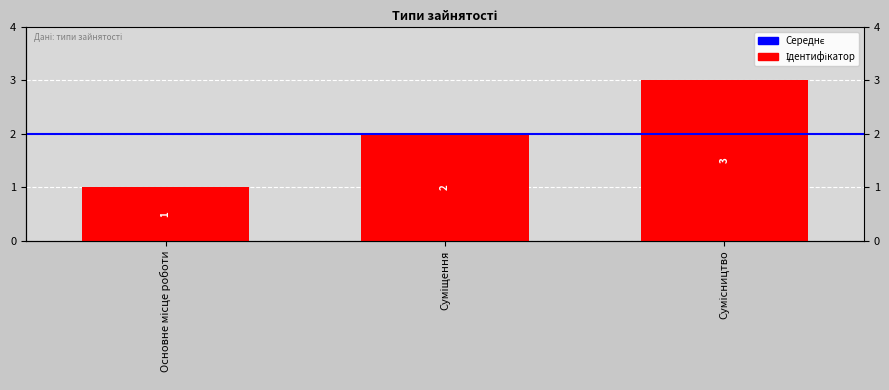

Rank the categories by value from lowest to highest.

Основне місце роботи, Суміщення, Сумісництво